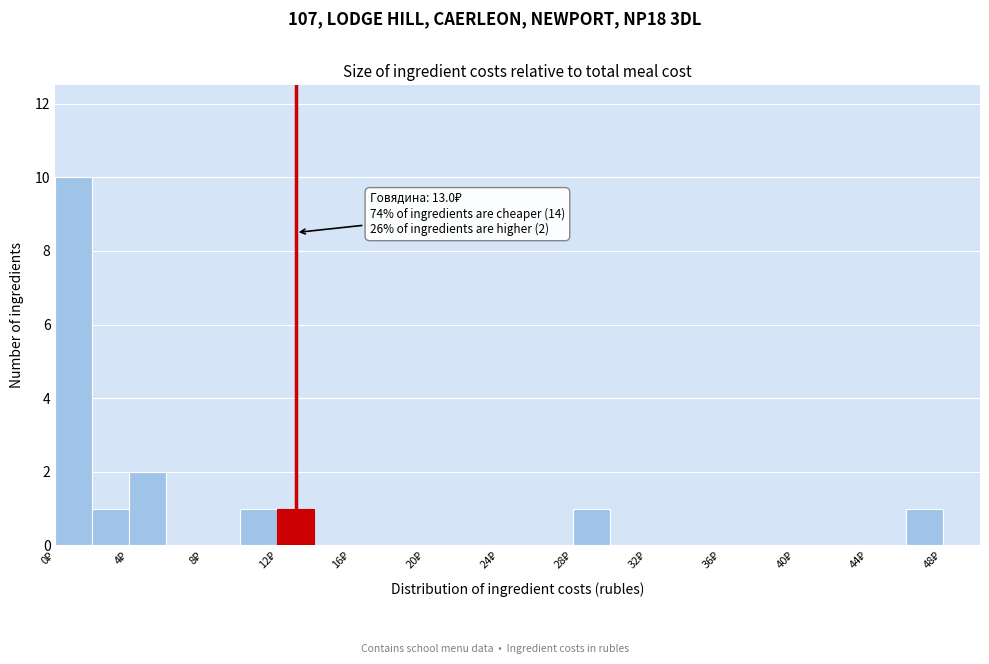

Over which range of the x-axis is the bar tallest?

0 to 2